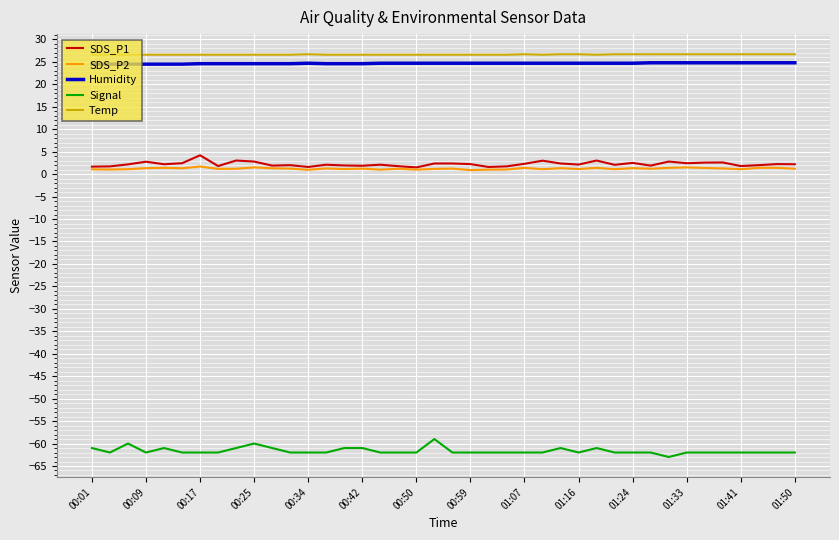

What is the difference between the maximum and minimum values in the SDS_P1 series?

2.7